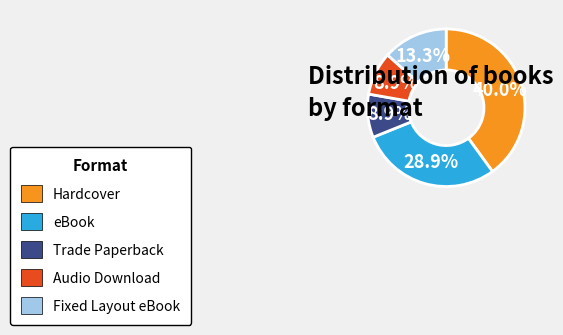

Is there a majority slice in this chart?

No